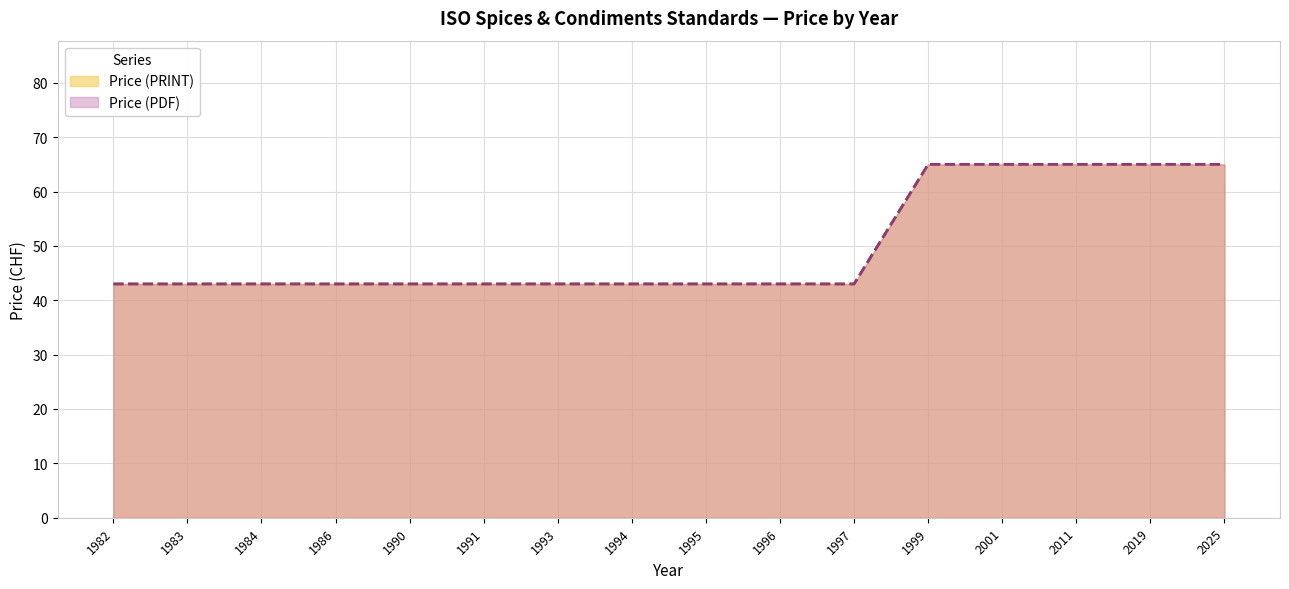

True or false: Price (PDF) and Price (PRINT) intersect in this chart.

False